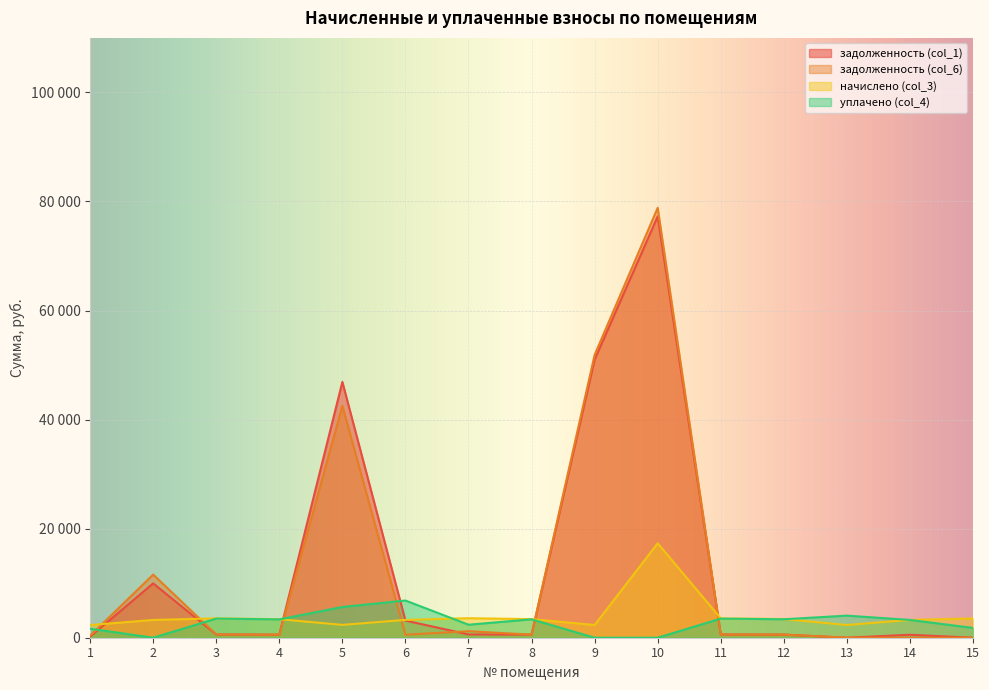

Reading right to left, transcribe all the data shown in this chart.

задолженность (col_1): 15=0.0	14=544.0	13=0.0	12=570.9	11=590.2	10=77280.7	9=51004.5	8=568.4	7=596.6	6=3141.4	5=46910.0	4=565.8	3=591.5	2=9969.5	1=194.3
задолженность (col_6): 15=0.0	14=0.0	13=0.0	12=570.9	11=590.5	10=78833.1	9=51870.4	8=568.7	7=1193.2	6=551.8	5=42499.7	4=565.6	3=592.5	2=11577.9	1=356.8
начислено (col_3): 15=3541.1	14=3263.9	13=2332.5	12=3425.6	11=3541.1	10=17319.9	9=2332.5	8=3410.2	7=3579.6	6=3271.7	5=2355.6	4=3394.8	3=3548.8	2=3263.9	1=2324.8
уплачено (col_4): 15=1800.0	14=3263.9	13=4050.4	12=3386.9	11=3501.1	10=0.0	9=0.0	8=3371.7	7=2386.4	6=6823.1	5=5639.4	4=3356.6	3=3508.8	2=0.0	1=1650.0